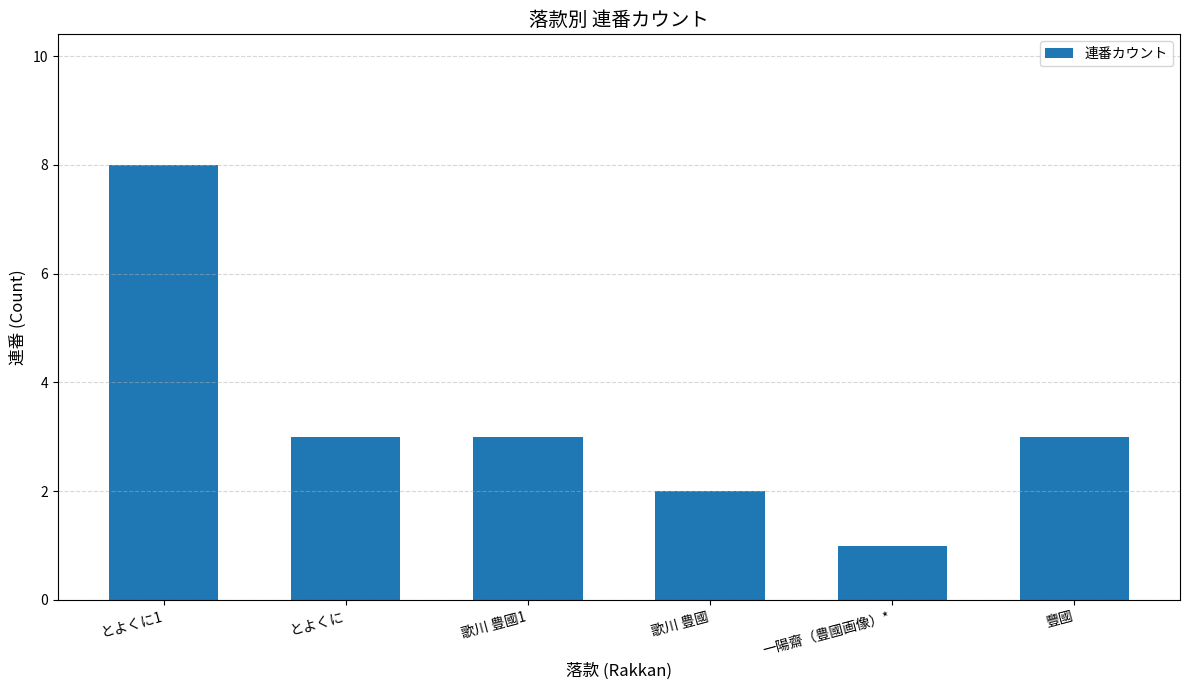

Approximately how many times larger is the value at とよくに1 compared to 歌川 豊國1?

2.7